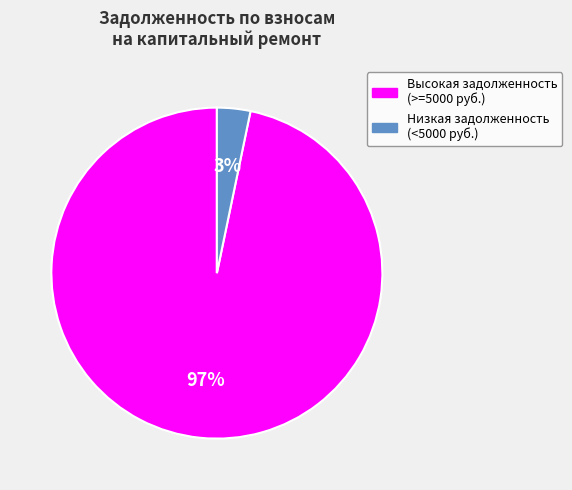

To the nearest percent, what is the average slice percentage?

50%